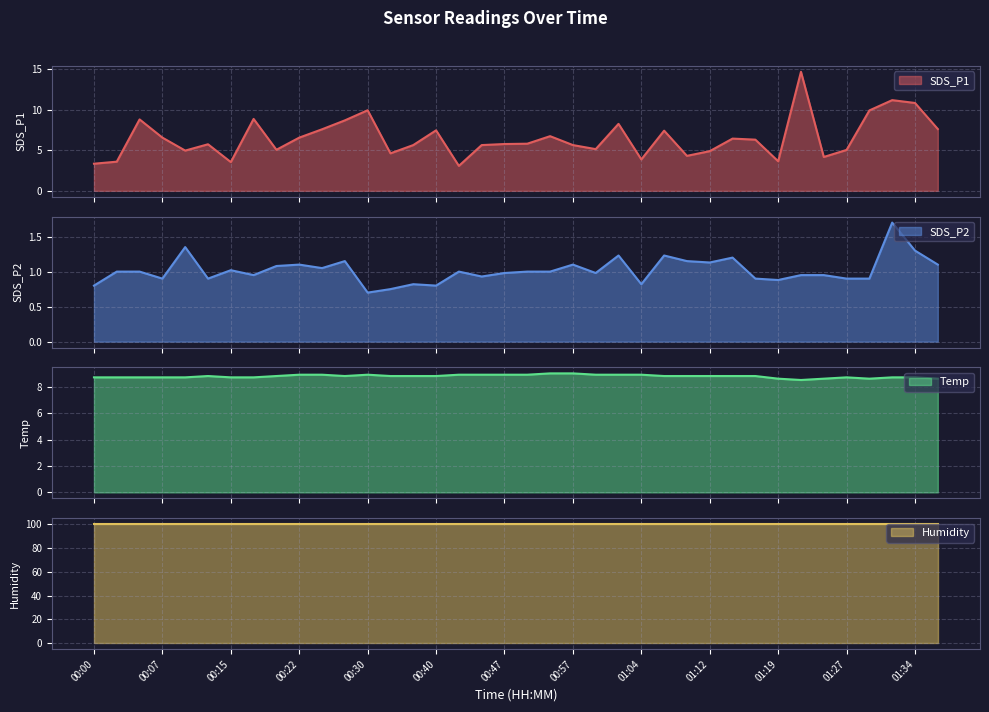

True or false: SDS_P1 and Temp cross at least once.

True